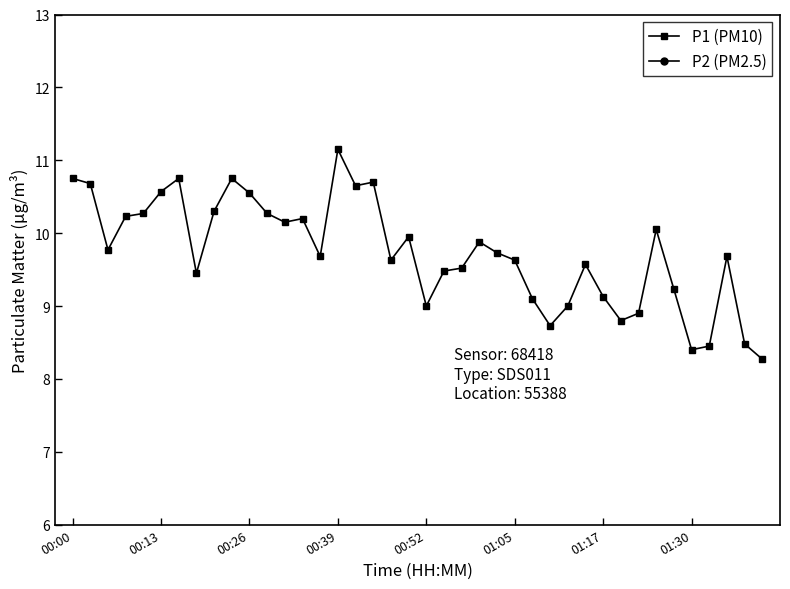

Is it true that P1 (PM10) equals 16.7 at 00:39?

False